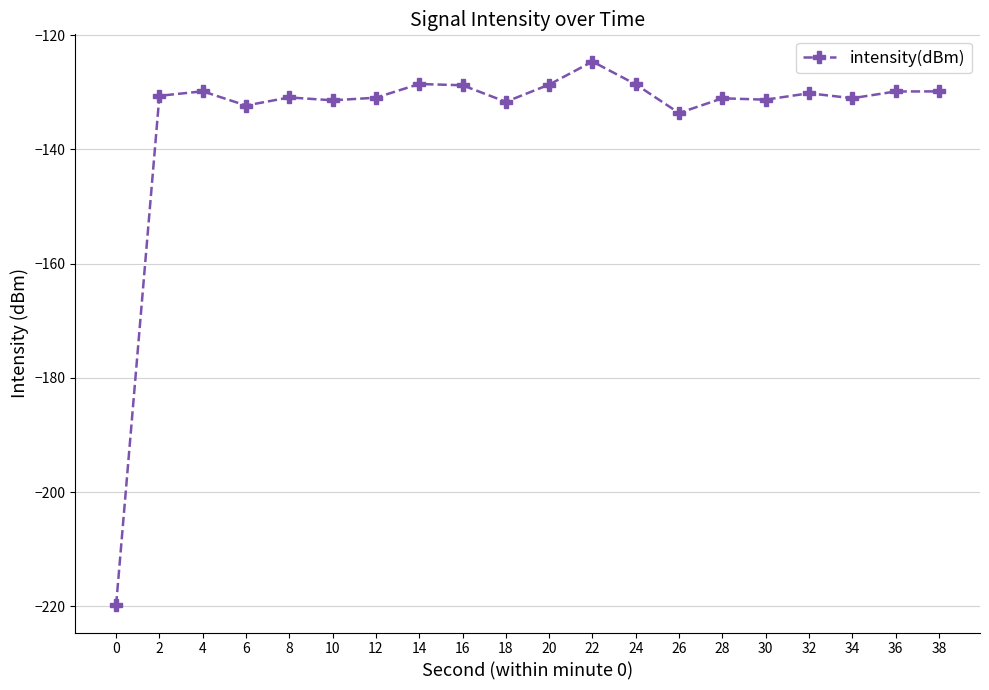

True or false: there are more than 0 points higher than both neighbors.

True